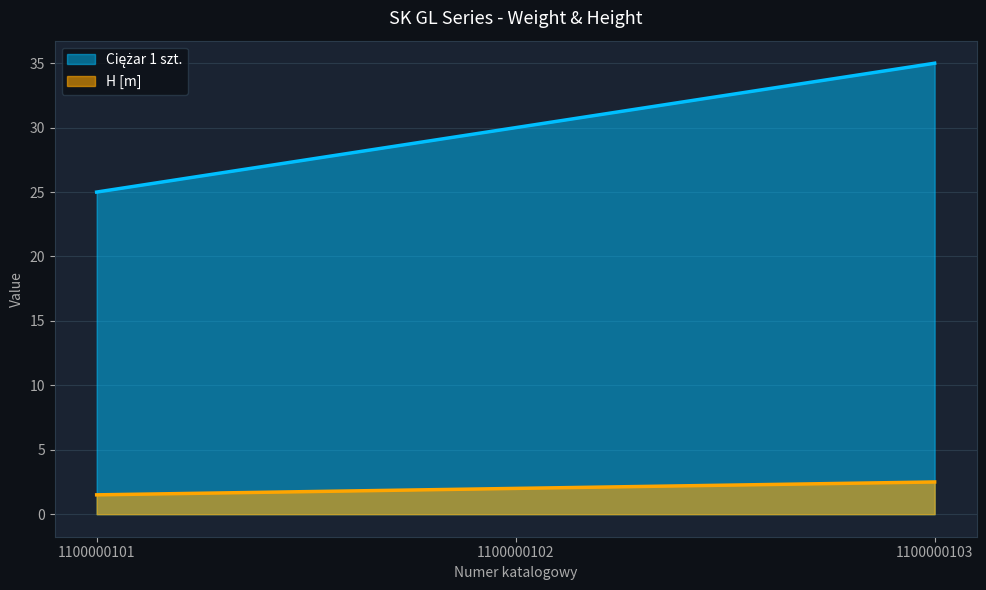

What is the sum of the Ciężar 1 szt. values at 1100000103 and 1100000102?

65.0